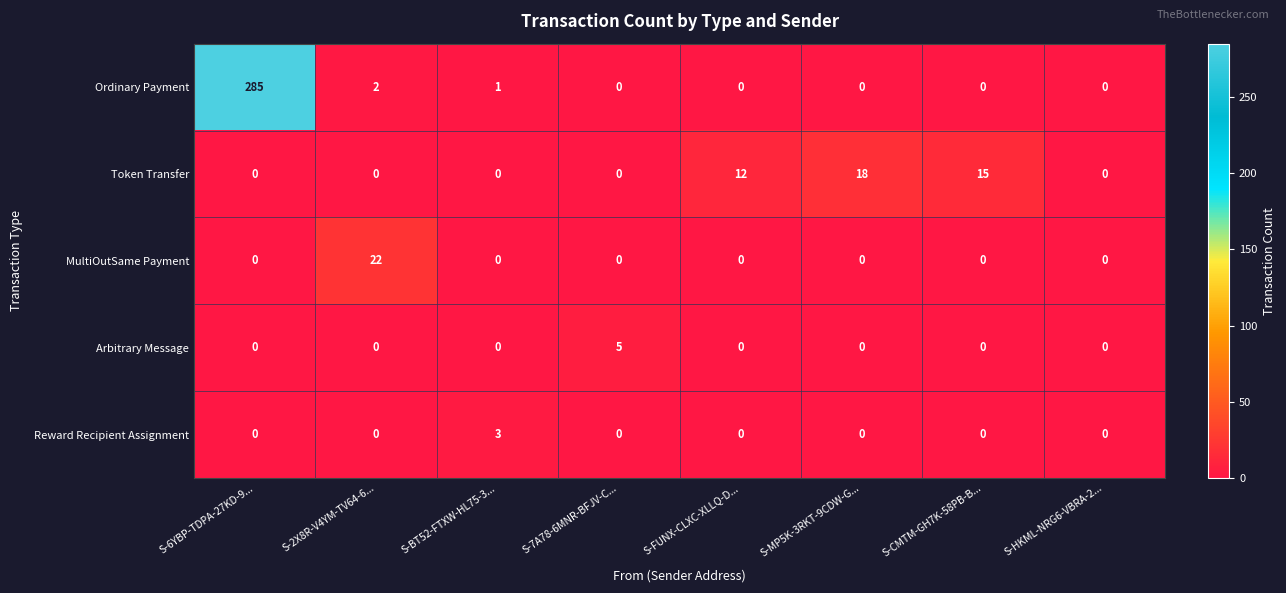

What is the maximum value for Token Transfer?

18